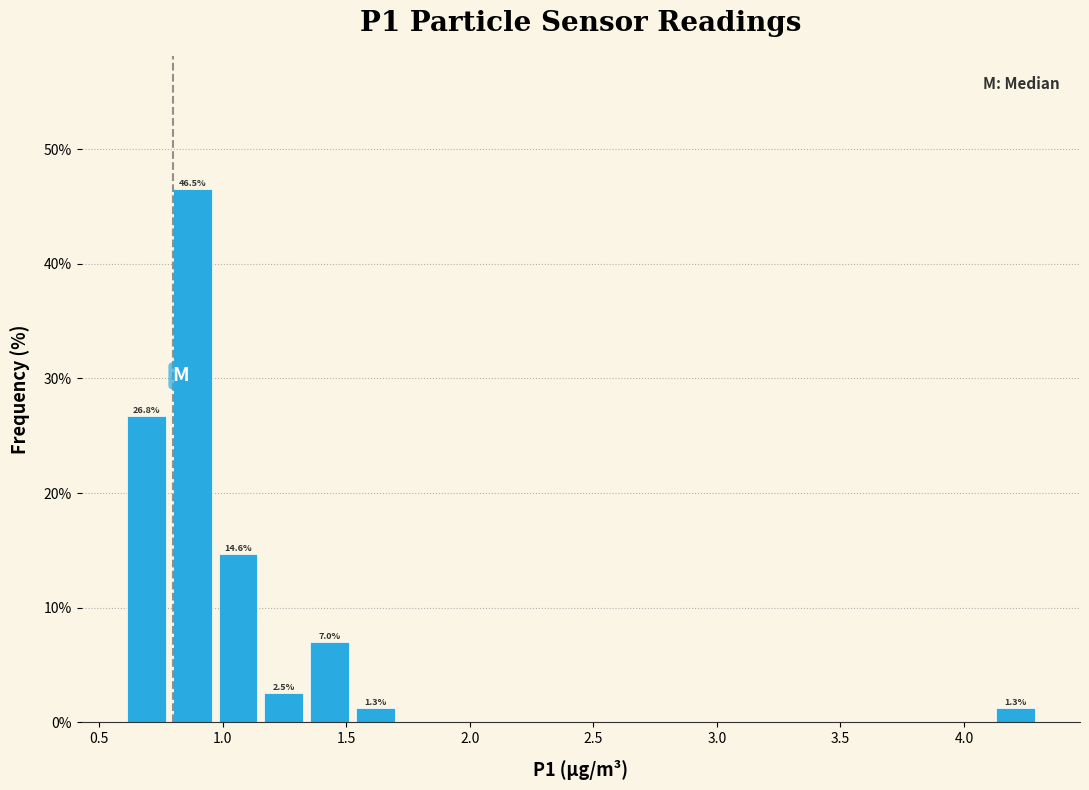

Read against the x-axis, roughly where is the centre of the tallest bar?

0.90